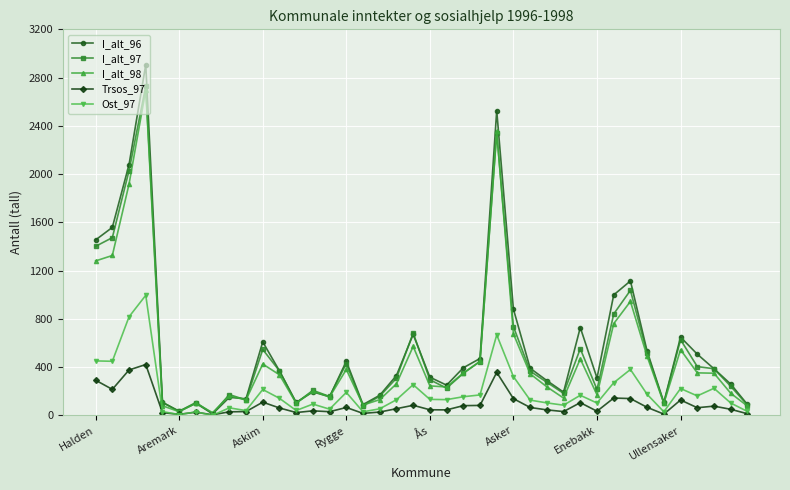

What is the greatest value displayed?

2907